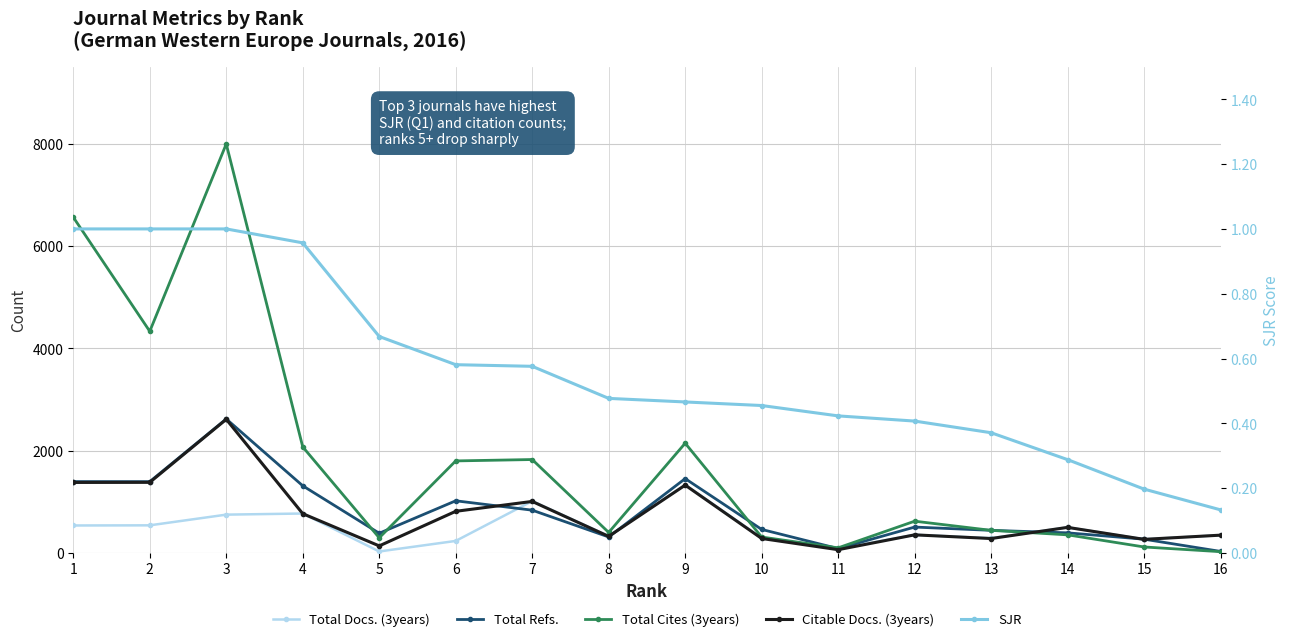

Which category has the lowest value across all series?

16